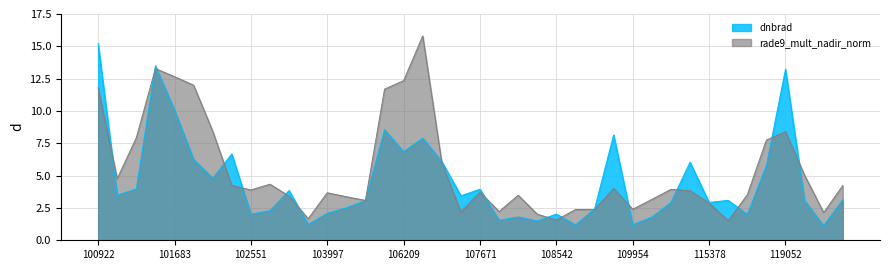

How many values in the rade9_mult_nadir_norm series are below 3?

11